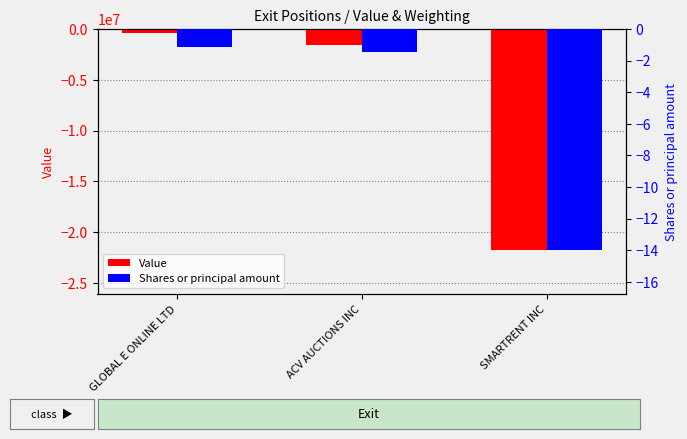

Does the chart contain stacked bars?

No